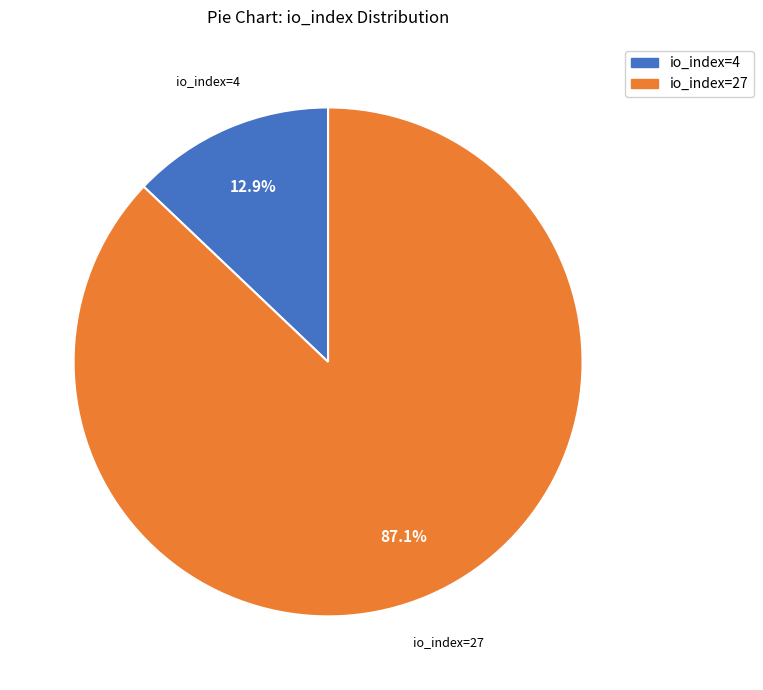

True or false: io_index=27 accounts for 87% of the total.

True